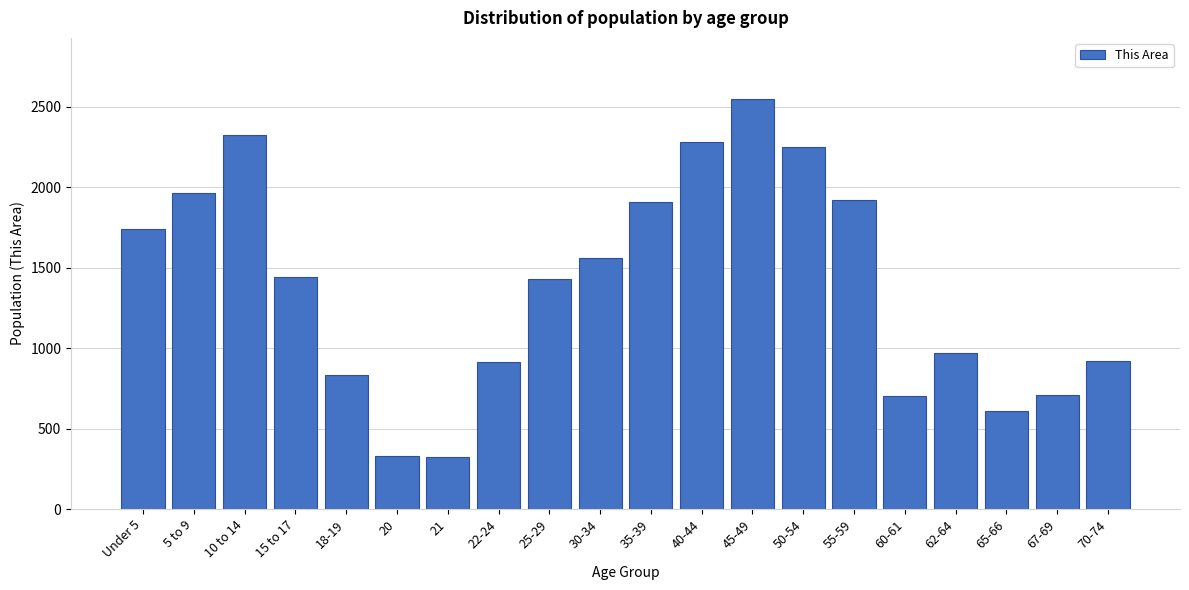

Which label corresponds to the largest value in the chart?

45-49